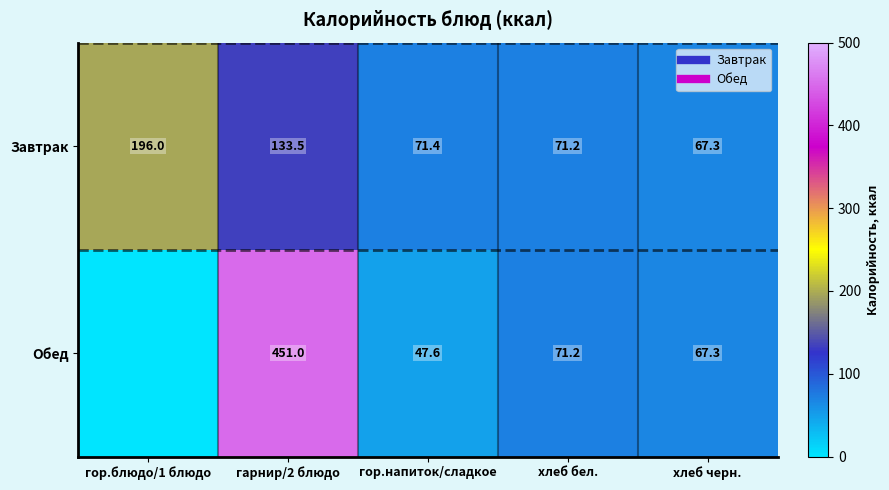

True or false: Завтрак has a value of 133.5 at гарнир/2 блюдо.

True